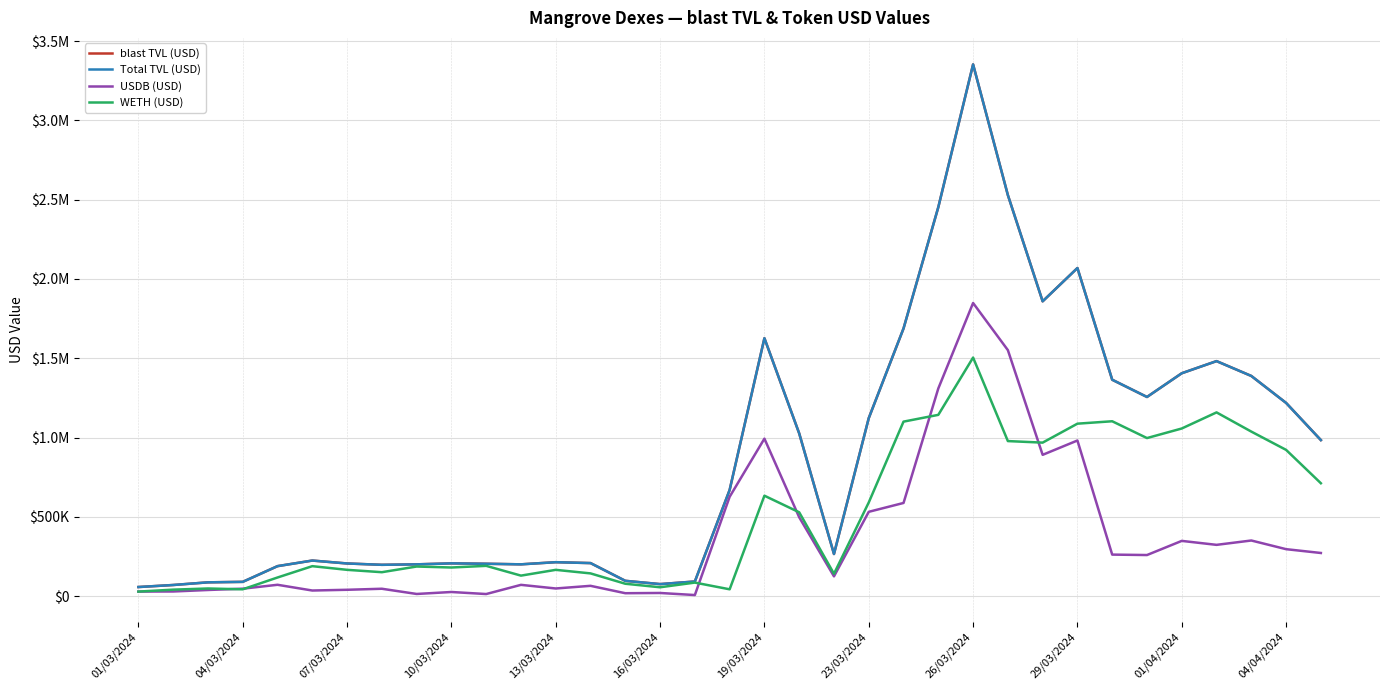

Is this an area chart (filled region under the line)?

No